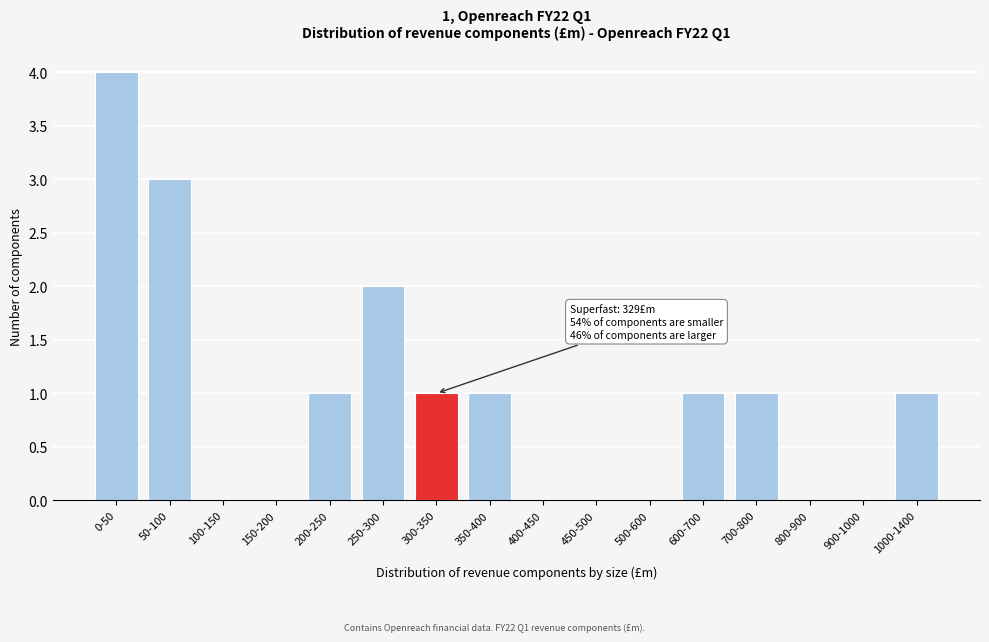

Reading left to right, transcribe all the data shown in this chart.

0-50=4	50-100=3	100-150=0	150-200=0	200-250=1	250-300=2	300-350=1	350-400=1	400-450=0	450-500=0	500-600=0	600-700=1	700-800=1	800-900=0	900-1000=0	1000-1400=1